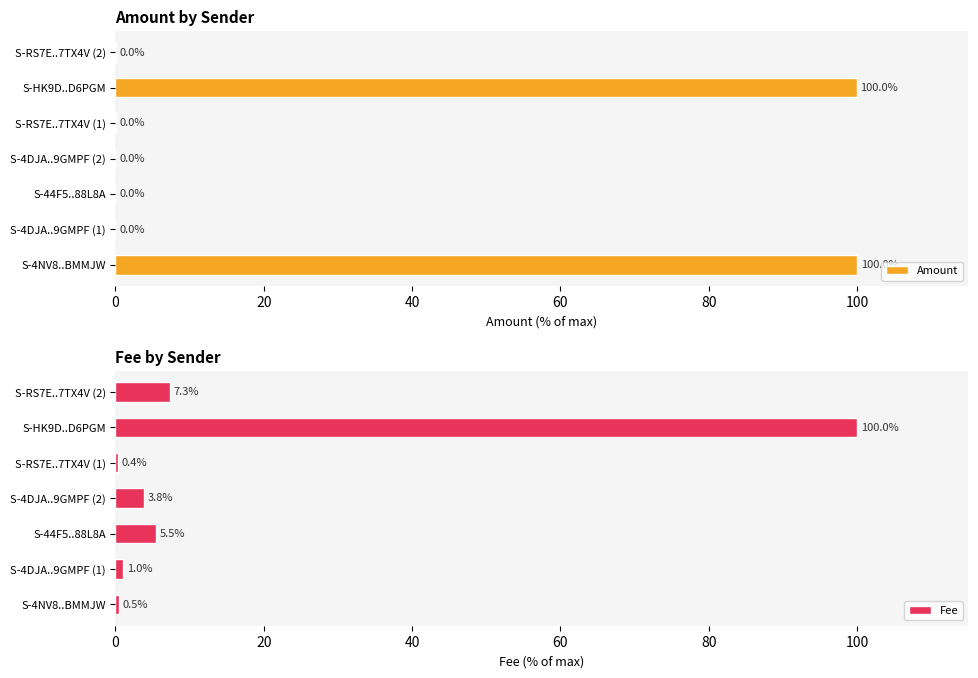

True or false: Amount has a value of 100.0 at S-HK9D..D6PGM.

True